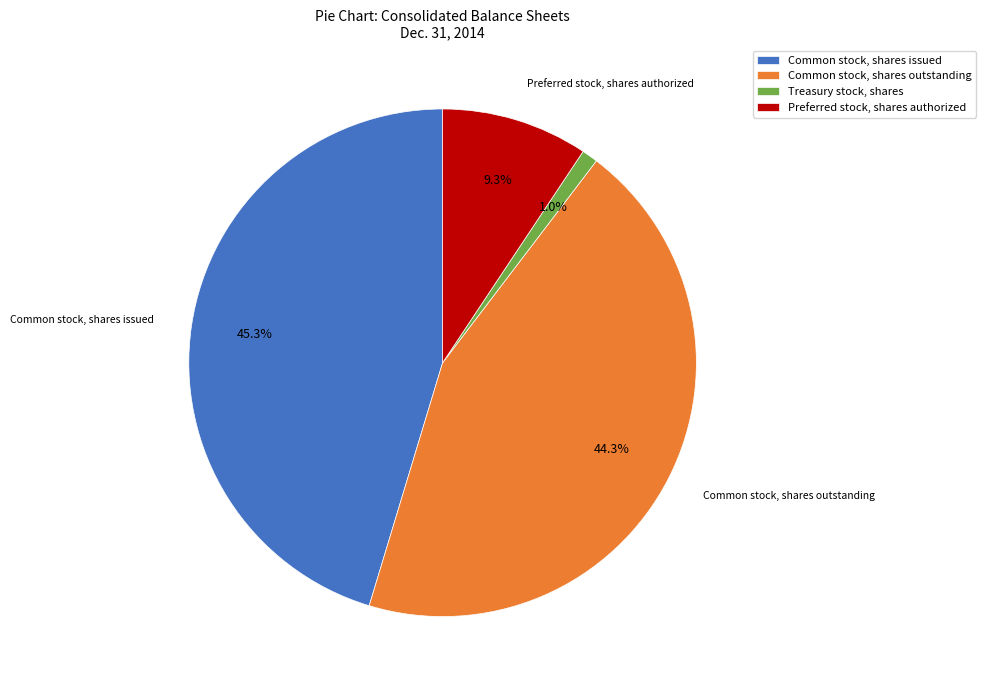

True or false: Common stock, shares outstanding accounts for 44% of the total.

True